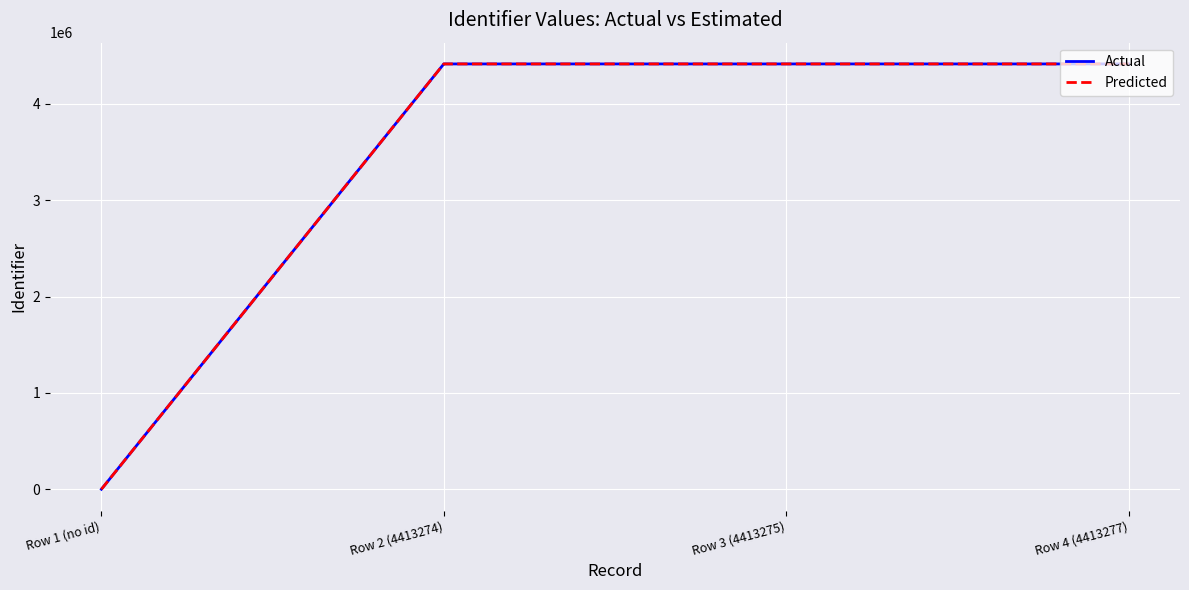

What are all the series names shown in the legend?

Actual, Predicted